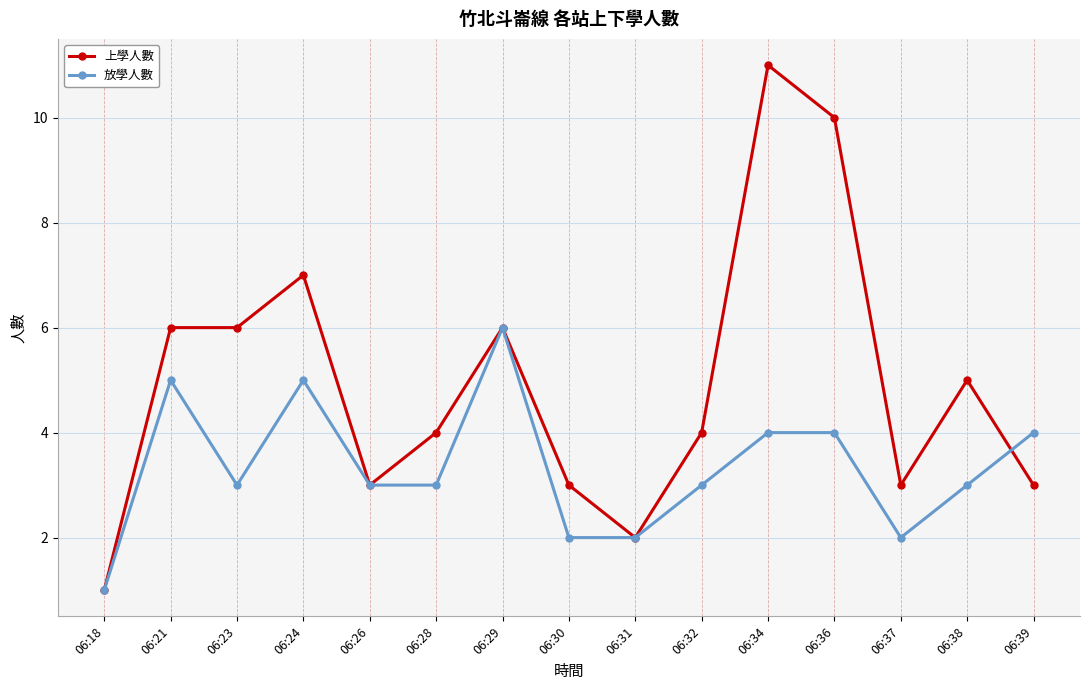

Between 06:18 and 06:28, which series saw the biggest shift?

上學人數